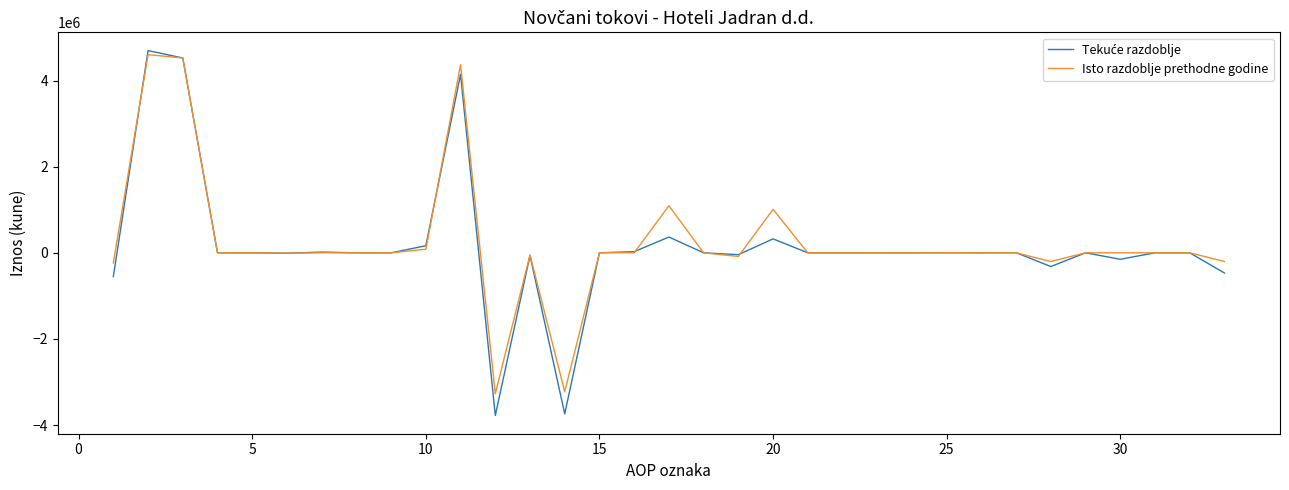

What is the minimum value for Isto razdoblje prethodne godine?

-3272803